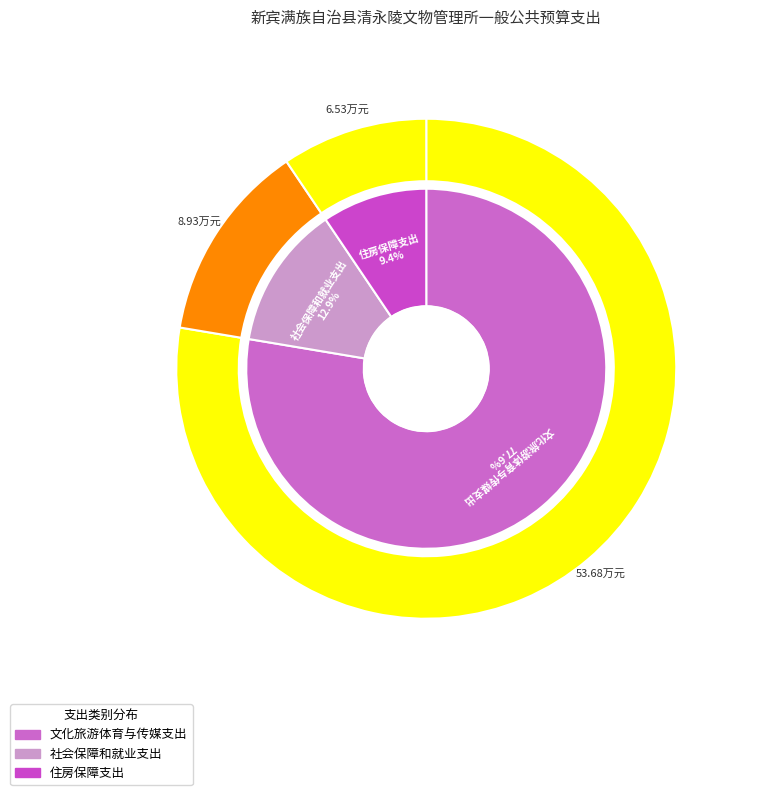

To the nearest percent, what percentage of the pie is 社会保障和就业支出?

13%